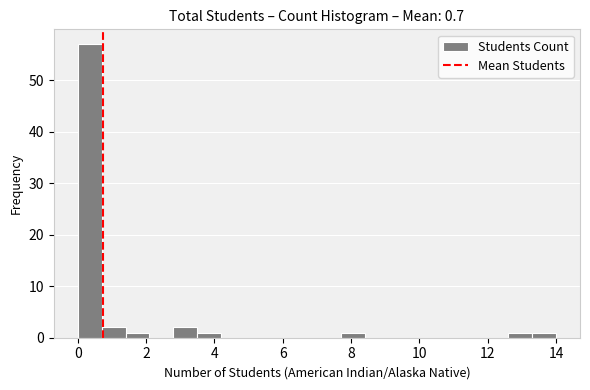

Read against the x-axis, roughly where is the centre of the tallest bar?

0.4